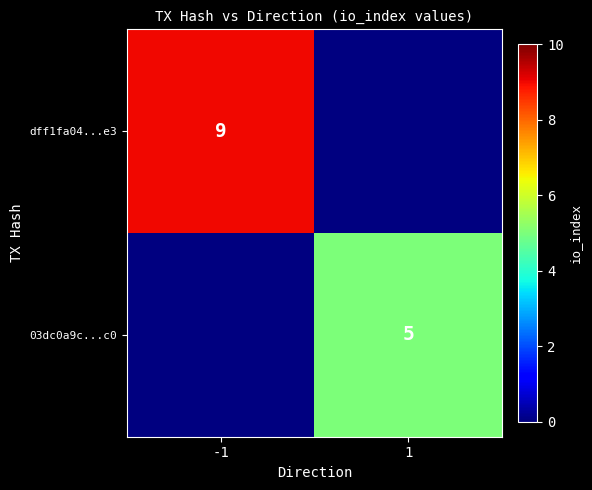

The 03dc0a9c...c0 series shows 5 at 1. True or false?

True